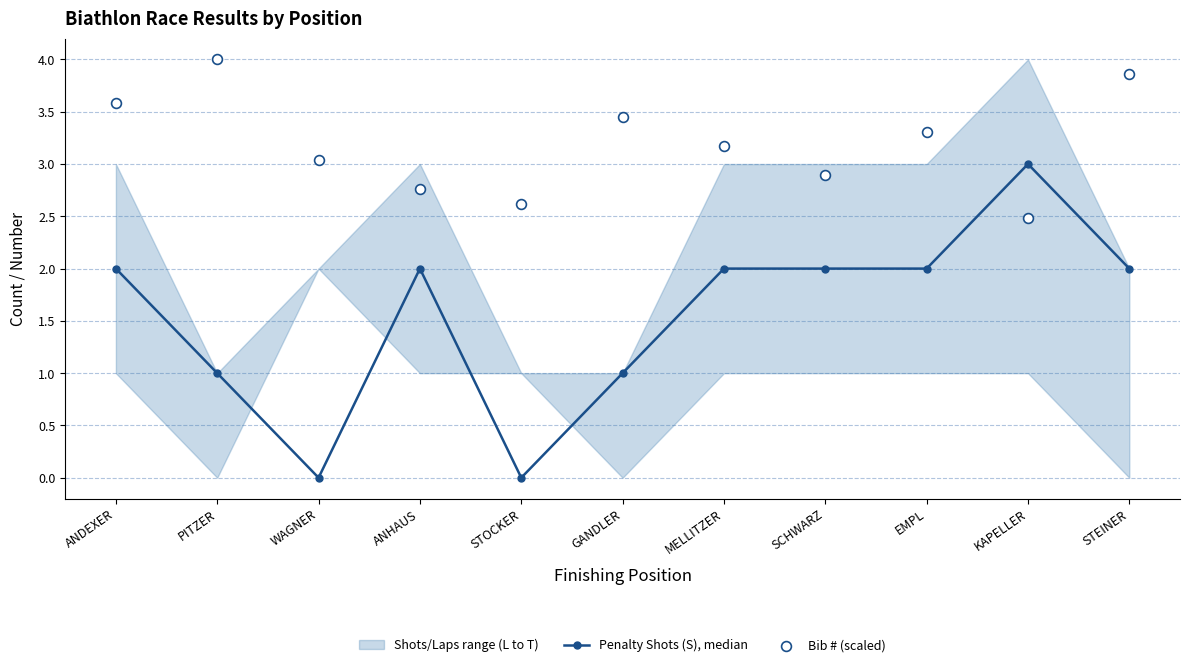

Which series has the largest Y range (max minus min)?

Penalty Shots (S), median